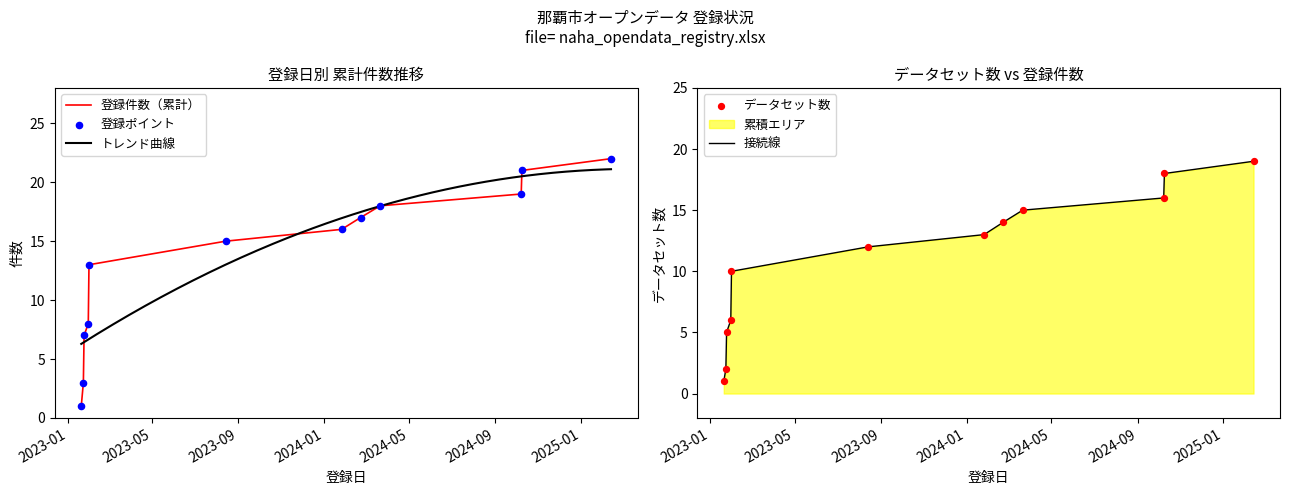

At which category is the sum across all series the highest?

2025-02-13